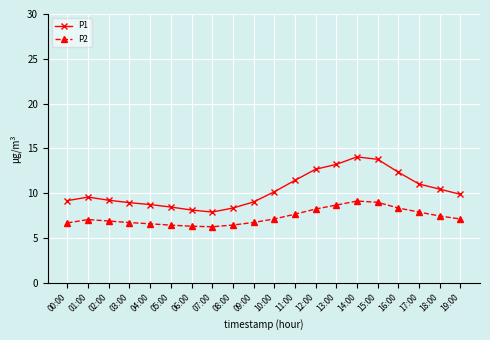

The P1 series shows 2.7 at 08:00. True or false?

False